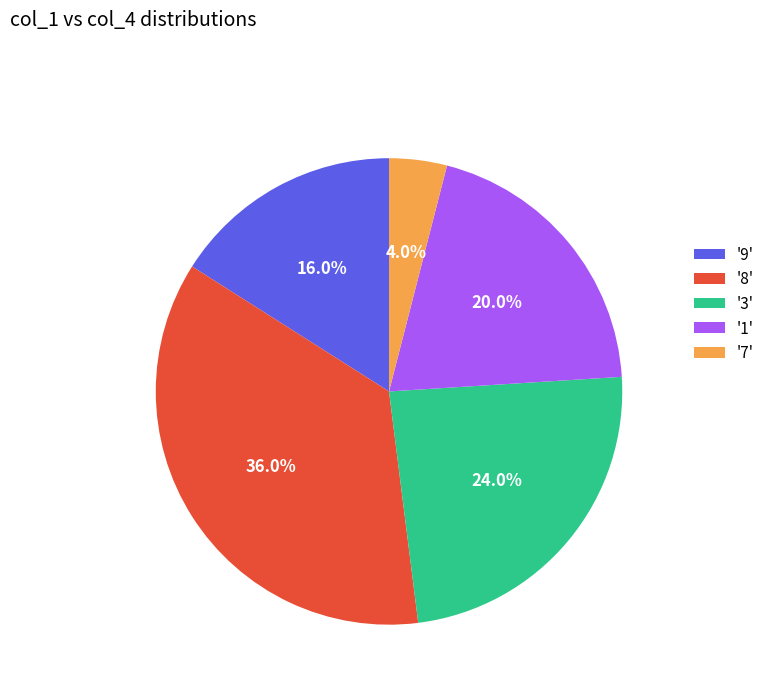

Is there a majority slice in this chart?

No